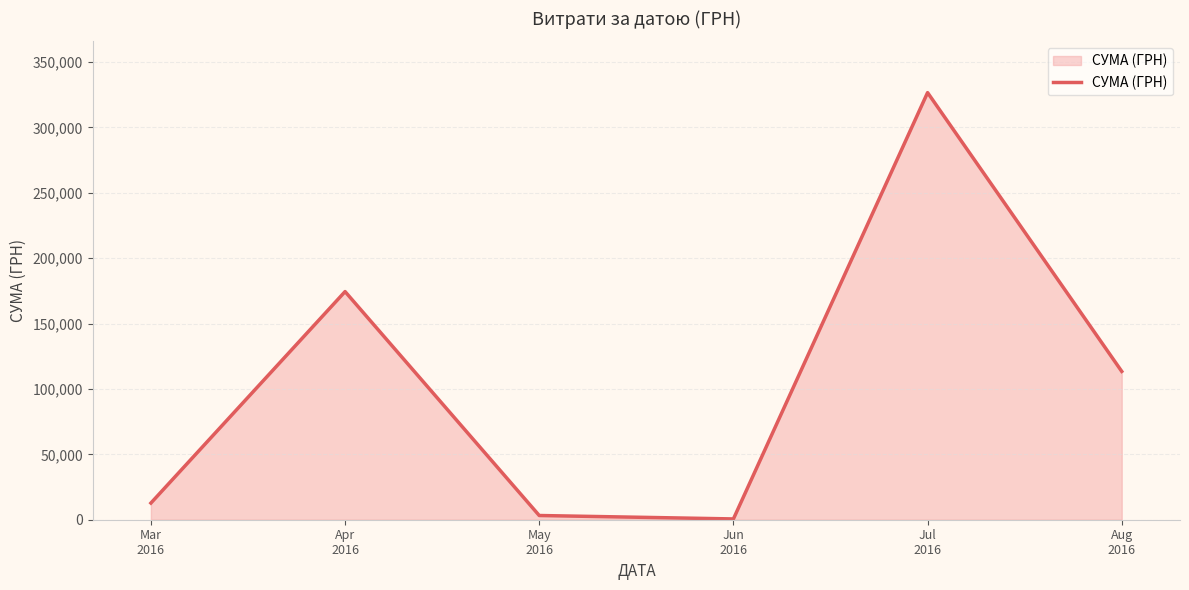

What is the difference between the second highest and second lowest values?

171209.4